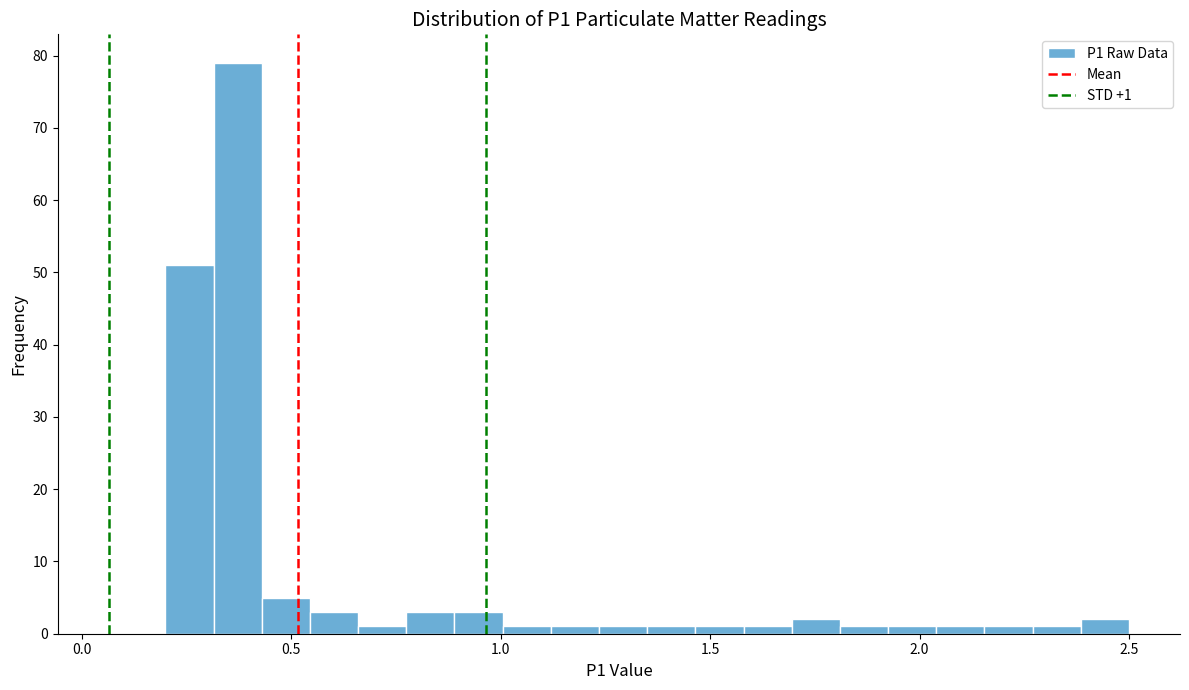

Around what value on the x-axis is the tallest bar? Give the approximate position of its centre, as read against the axis.

0.35